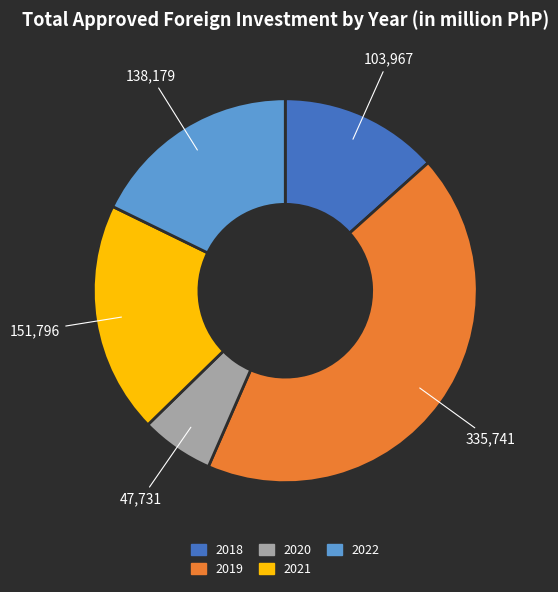

Between 2019 and 2020, which is larger?

2019